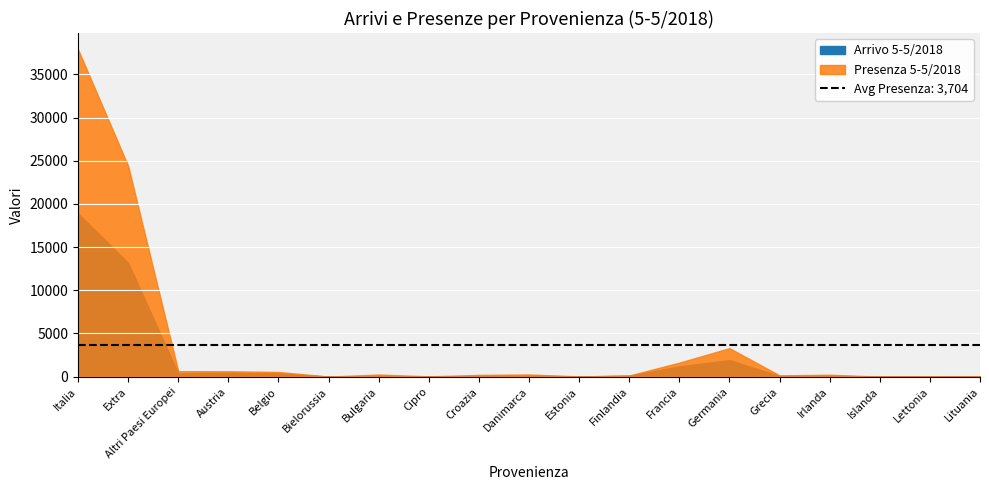

Is it true that Arrivo 5-5/2018 equals 444 at Austria?

True